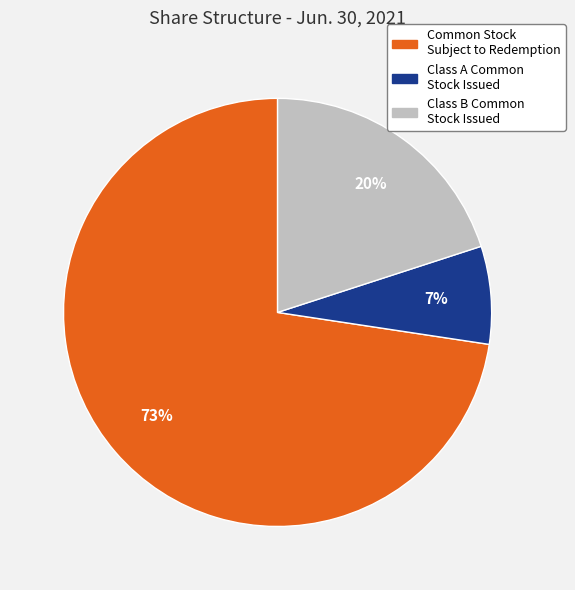

Is it true that Class A Common Stock Issued is 7% of the pie?

True